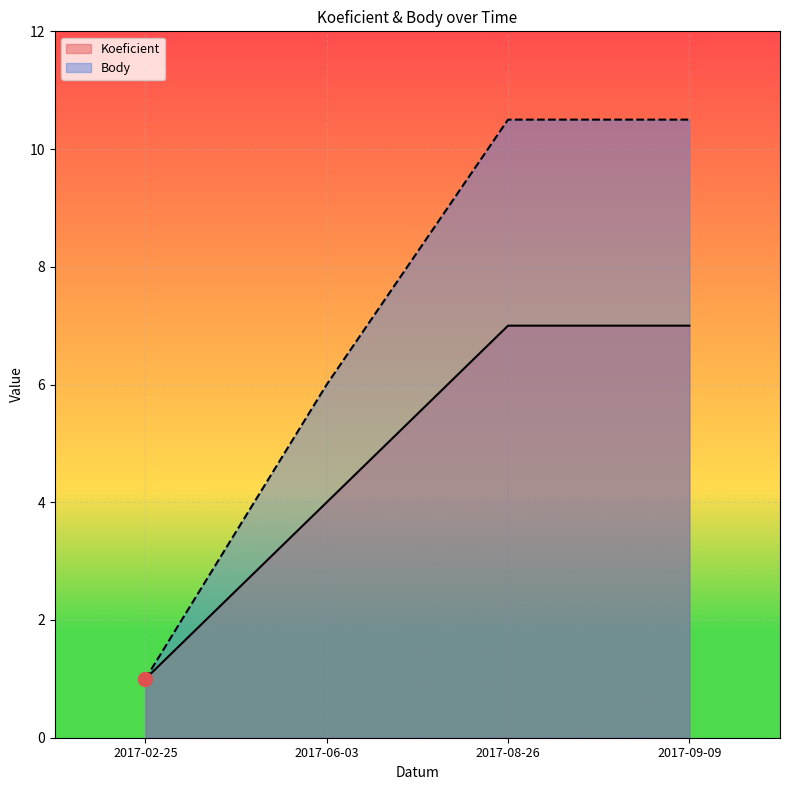

Reading left to right, extract all data points from this chart.

Koeficient: 1.0	4.0	7.0	7.0
Body: 1.0	6.0	10.5	10.5